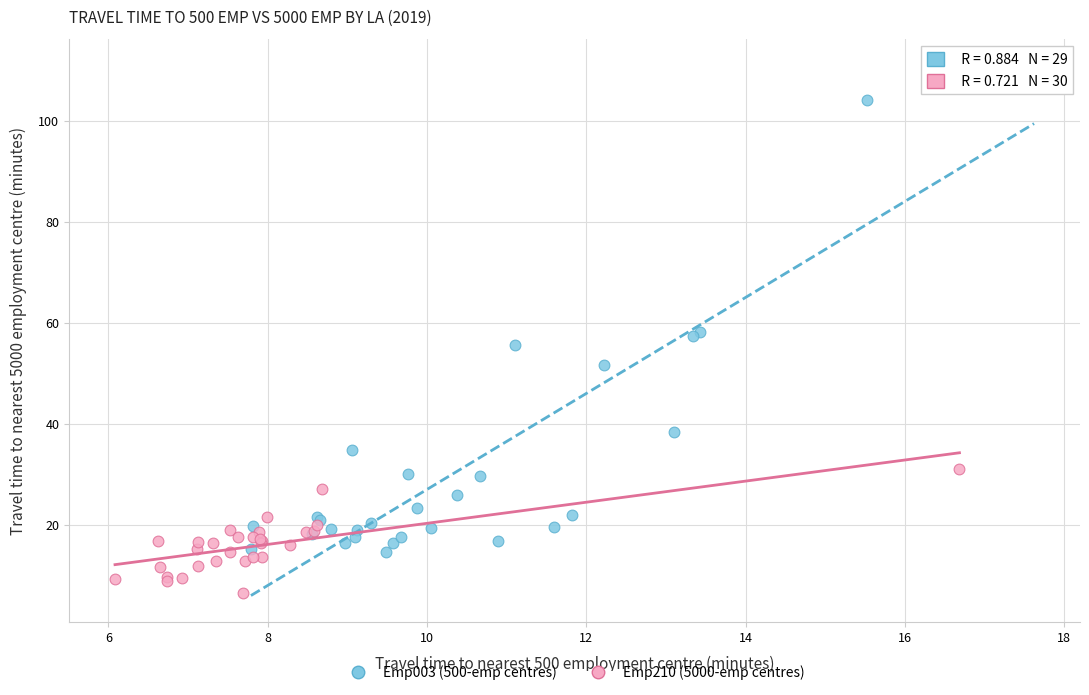

Which series reaches the maximum Y coordinate?

Emp003 (500-emp centres)